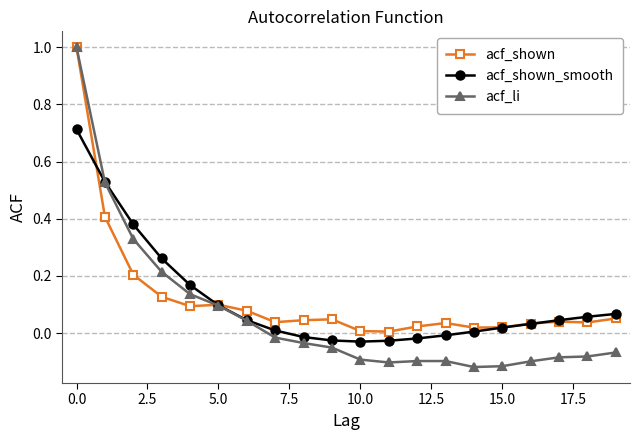

True or false: acf_shown and acf_li cross at least once.

True